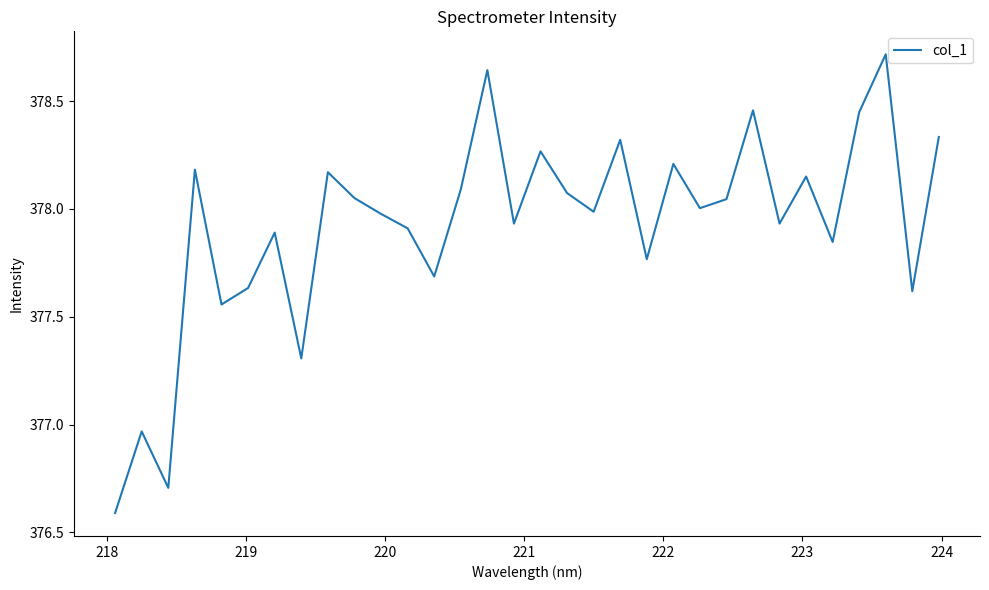

What is the smallest value displayed?

376.6